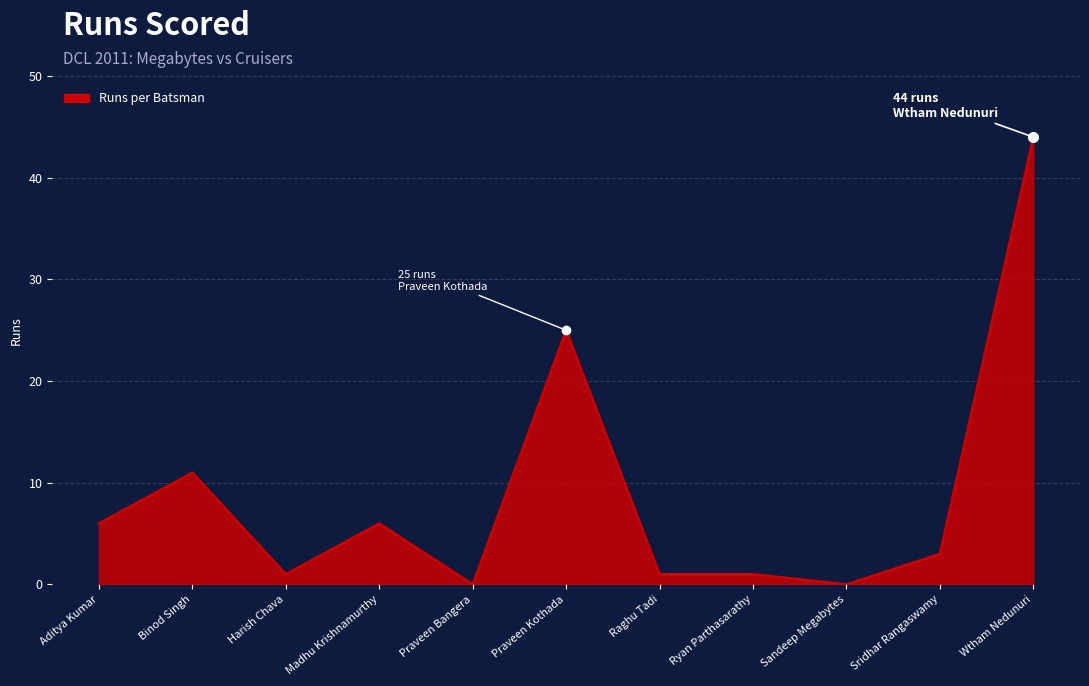

What is the difference between the values at Aditya Kumar and Raghu Tadi?

5